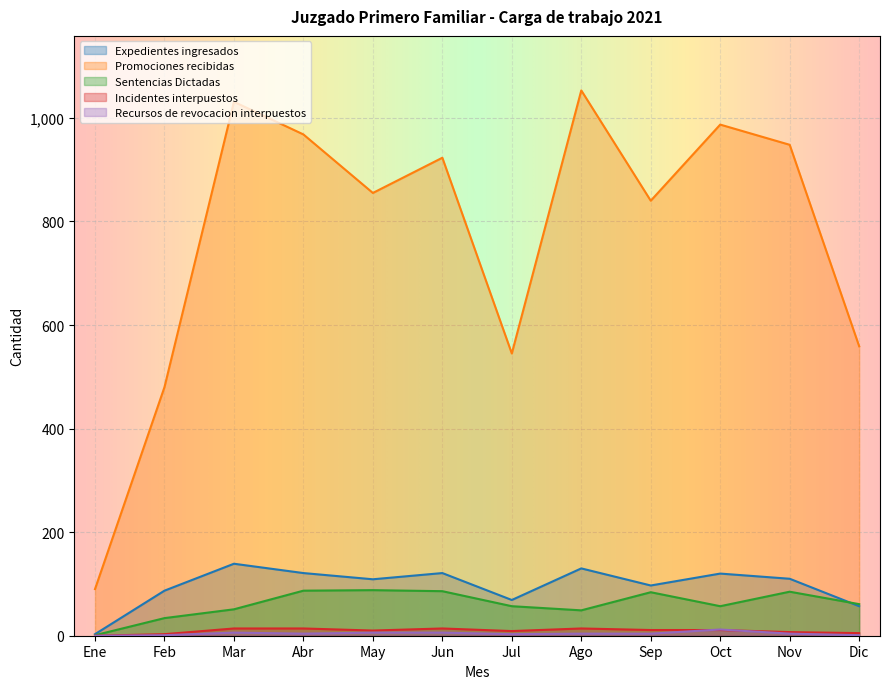

Between Ene and Feb, which series saw the biggest shift?

Promociones recibidas